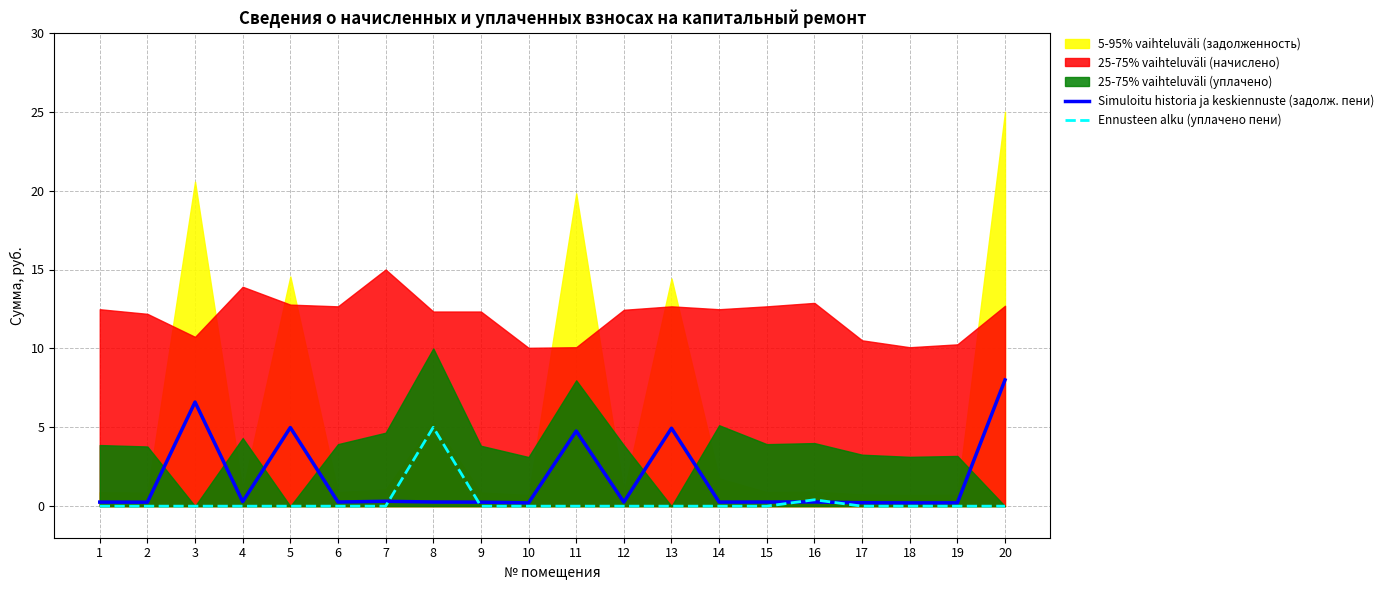

Which series has the widest spread of values?

Simuloitu historia ja keskiennuste (задолж. пени)